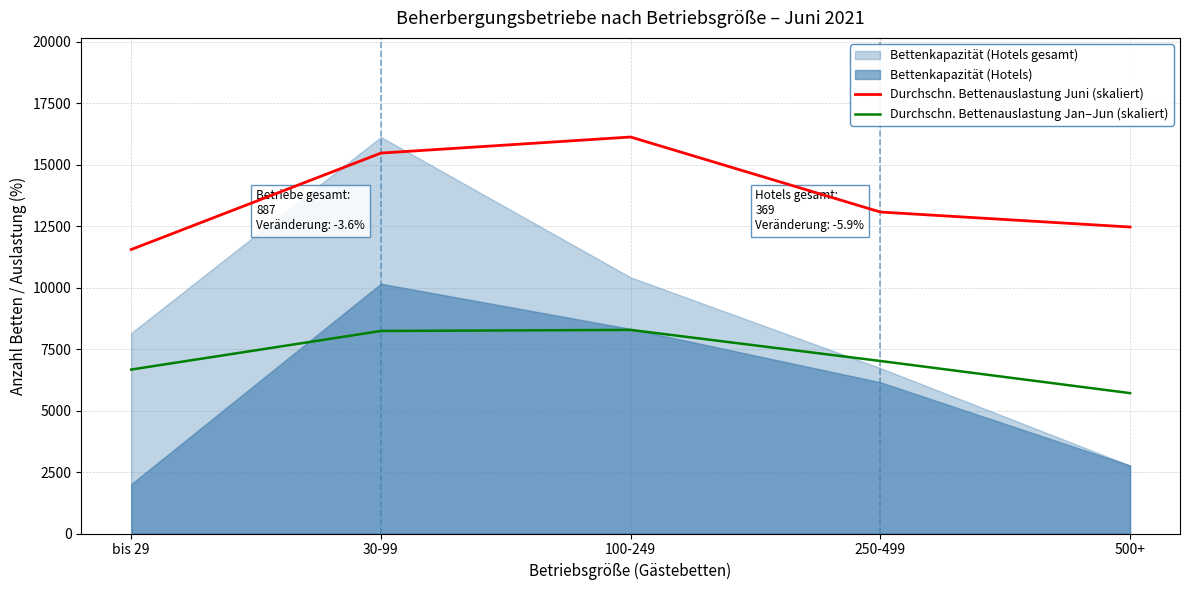

Does the chart display data point markers on the line(s)?

No